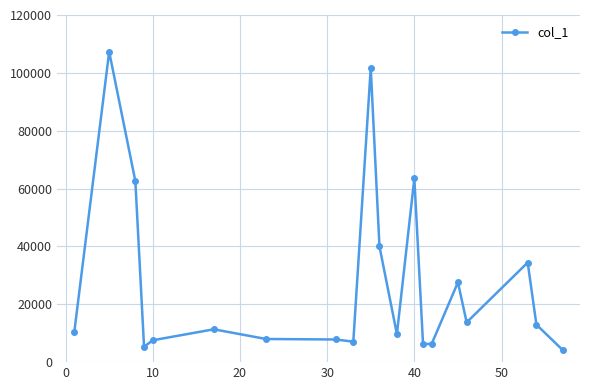

What is the maximum value shown in the chart?

107301.3